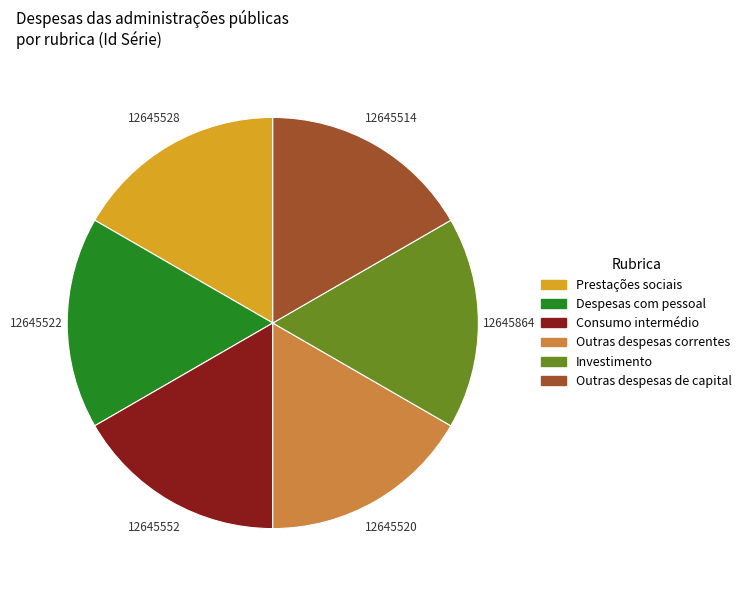

How many segments does this pie chart have?

6